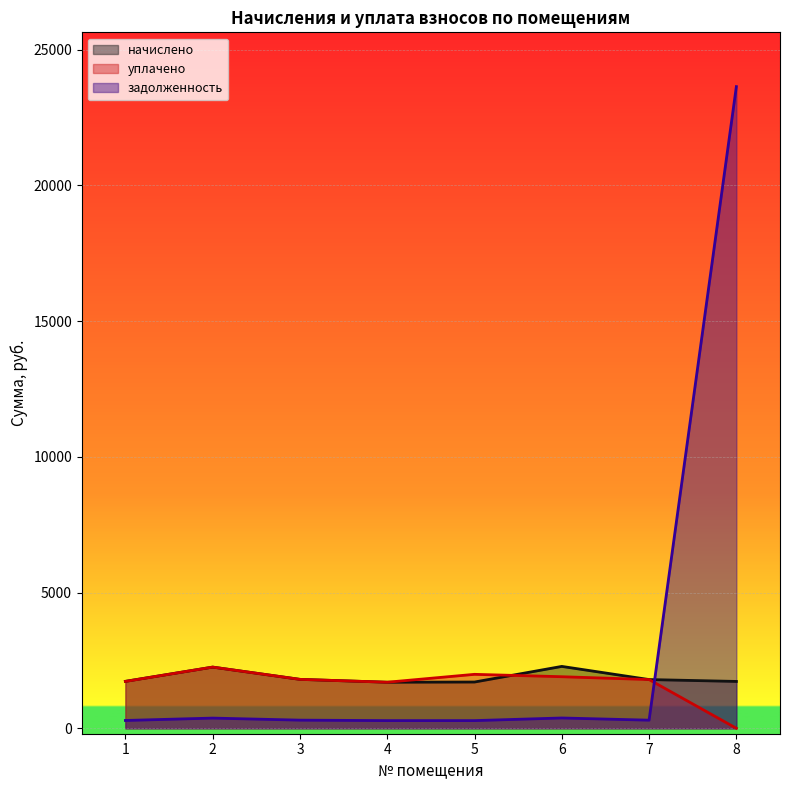

What are all the series names shown in the legend?

начислено, уплачено, задолженность